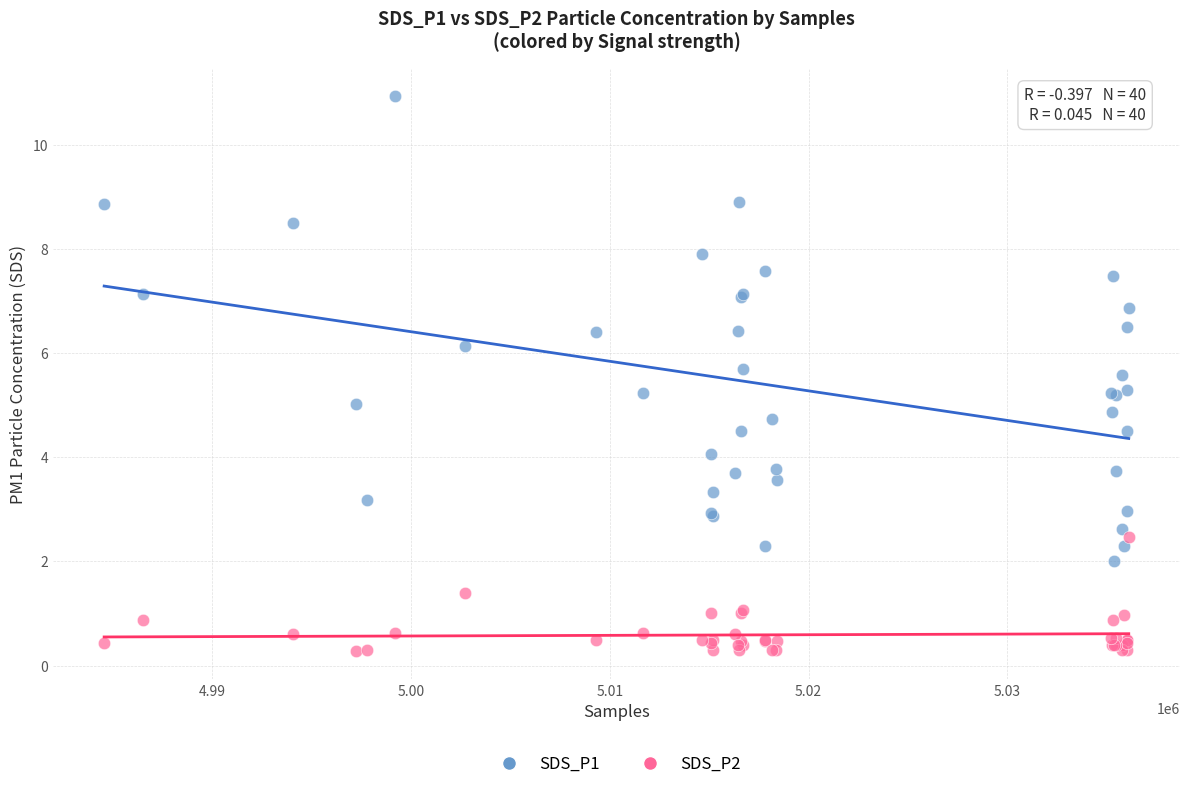

Which series reaches the maximum Y coordinate?

SDS_P1